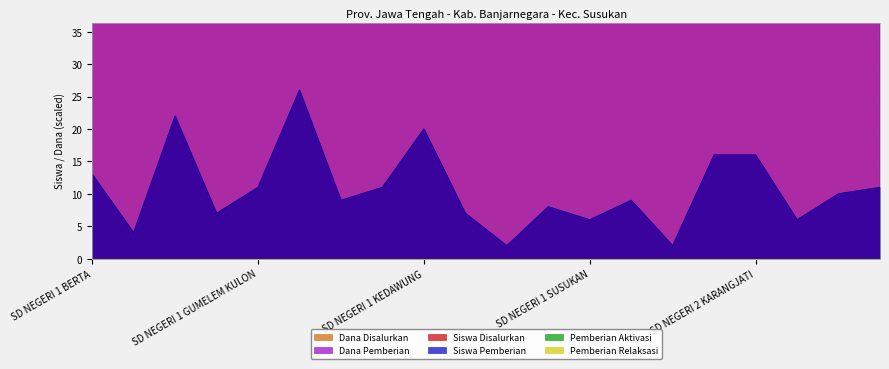

What is the label of the 8th point from the right?

SD NEGERI 1 SUSUKAN